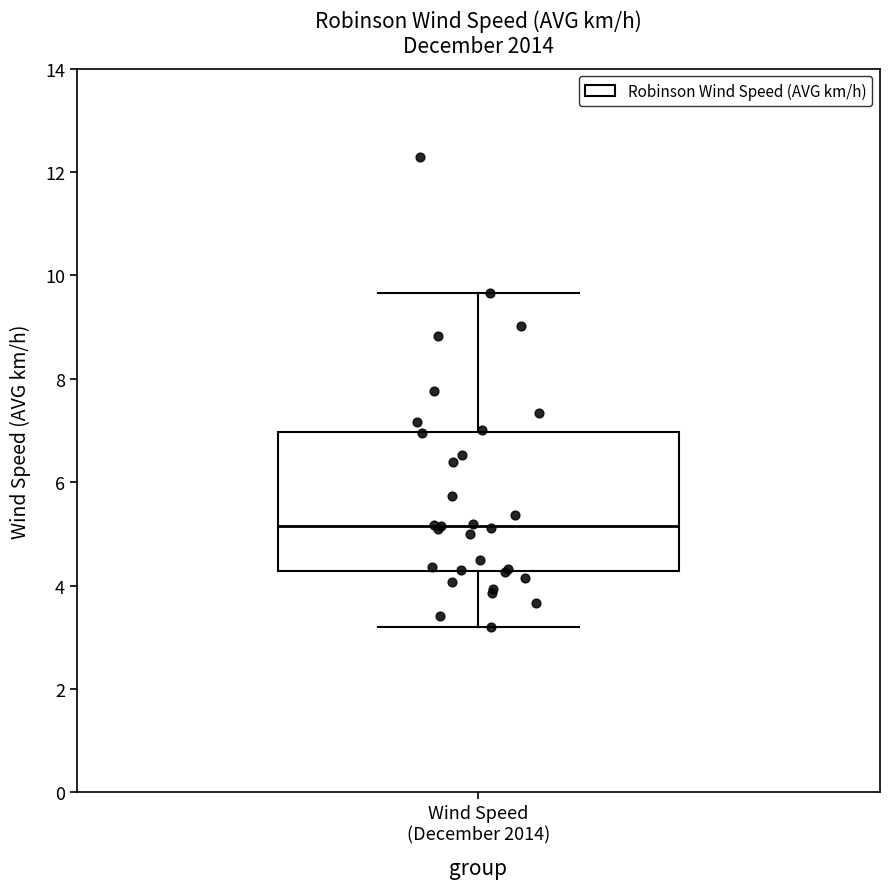

Transcribe this box plot: give where the median line is, the range the box spans, and where the two whiskers end, as read against the y-axis. The values are not printed on the chart, so give them approximately, as read against the axis.

median 5.2, box 4.2 to 7.0, whiskers 3.2 to 9.6